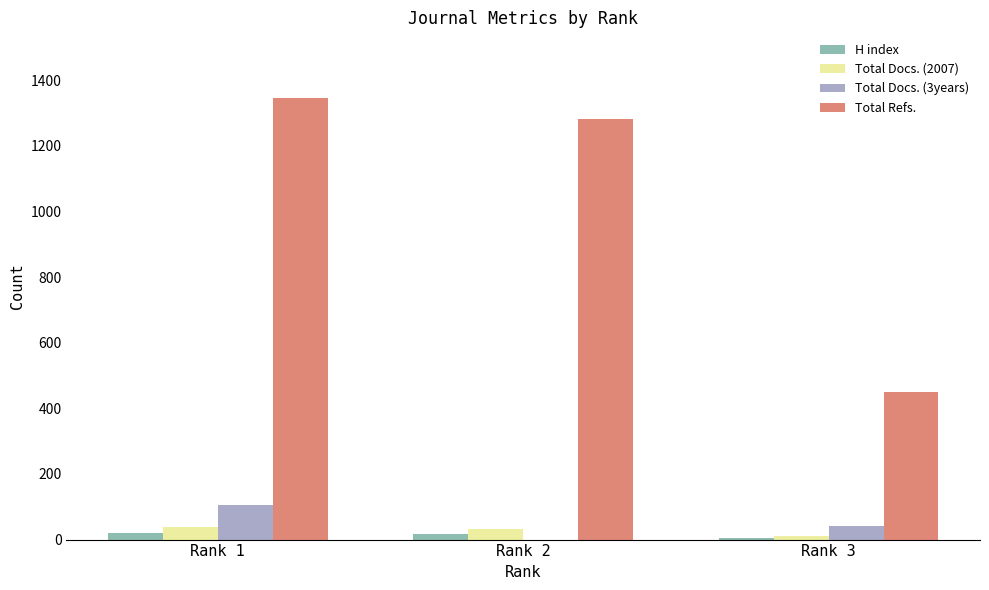

Which series has the largest total across all categories?

Total Refs.